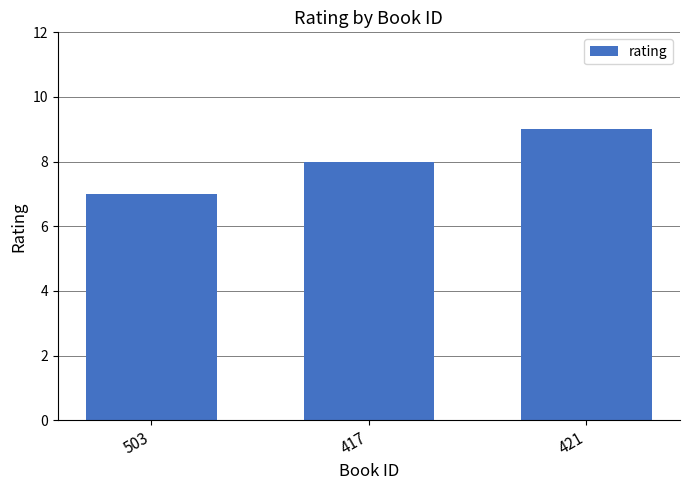

Are the bars horizontal?

No